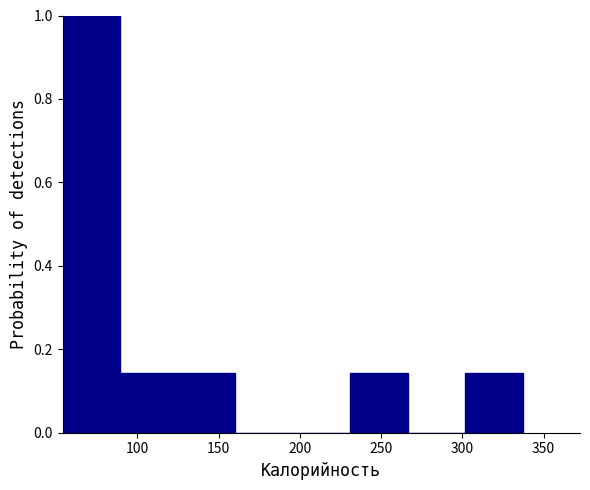

Reading left to right, list every bar in this chart as the range it spans on the x-axis followed by its height. Neither the bar edges nor the heights are printed on the chart, so give them approximately, as read against the axes.

55 to 90: 1.00
90 to 125: 0.14
125 to 160: 0.14
160 to 195: 0
195 to 230: 0
230 to 265: 0.14
265 to 300: 0
300 to 335: 0.14